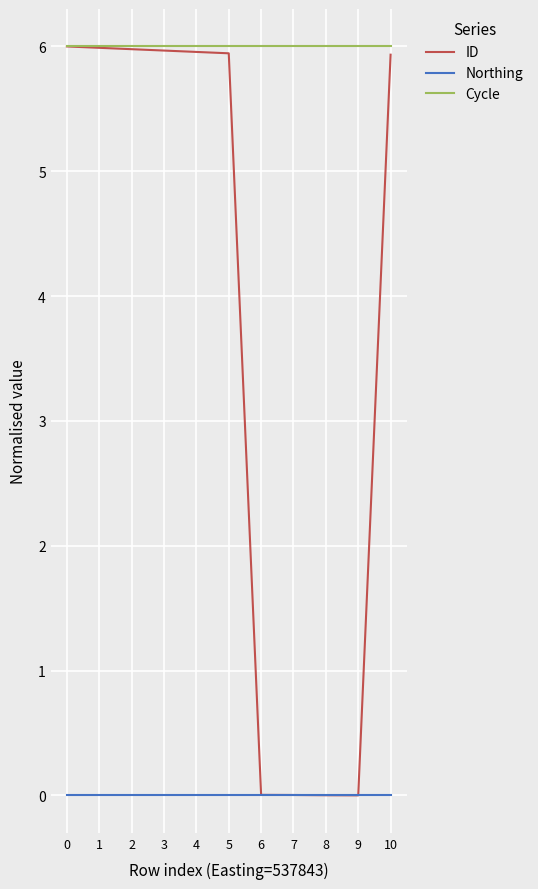

True or false: Northing and Cycle cross at least once.

False